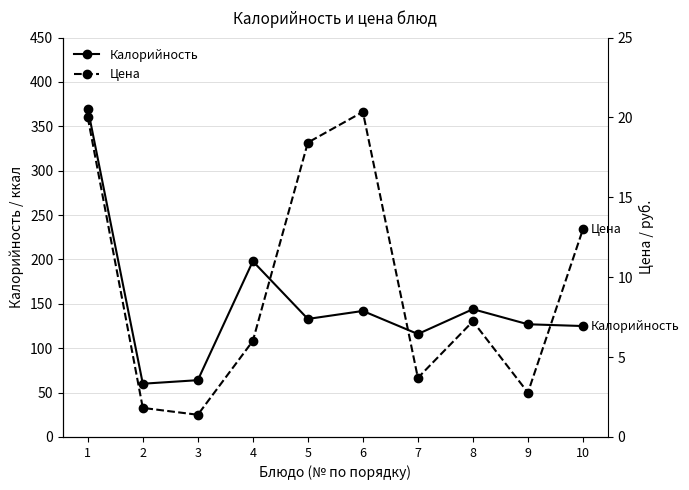

Between 2 and 7, which is larger?

7